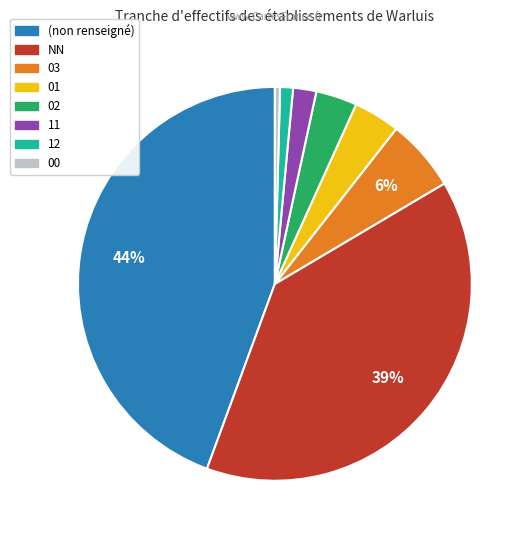

To the nearest percent, what is the difference between the largest and smallest slice percentages?

44%